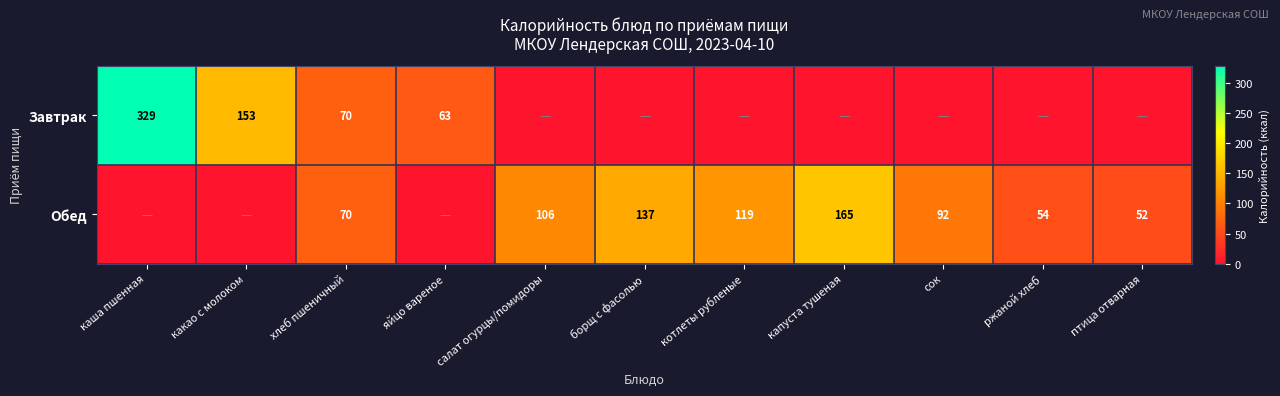

What is the sum of the Обед values at сок and ржаной хлеб?

146